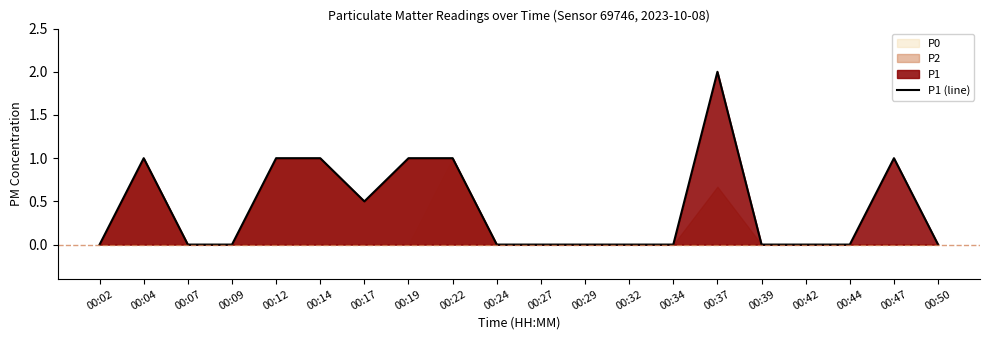

List the labels in order of value, smallest first.

00:02, 00:07, 00:09, 00:24, 00:27, 00:29, 00:32, 00:34, 00:39, 00:42, 00:44, 00:50, 00:17, 00:04, 00:12, 00:14, 00:19, 00:22, 00:47, 00:37